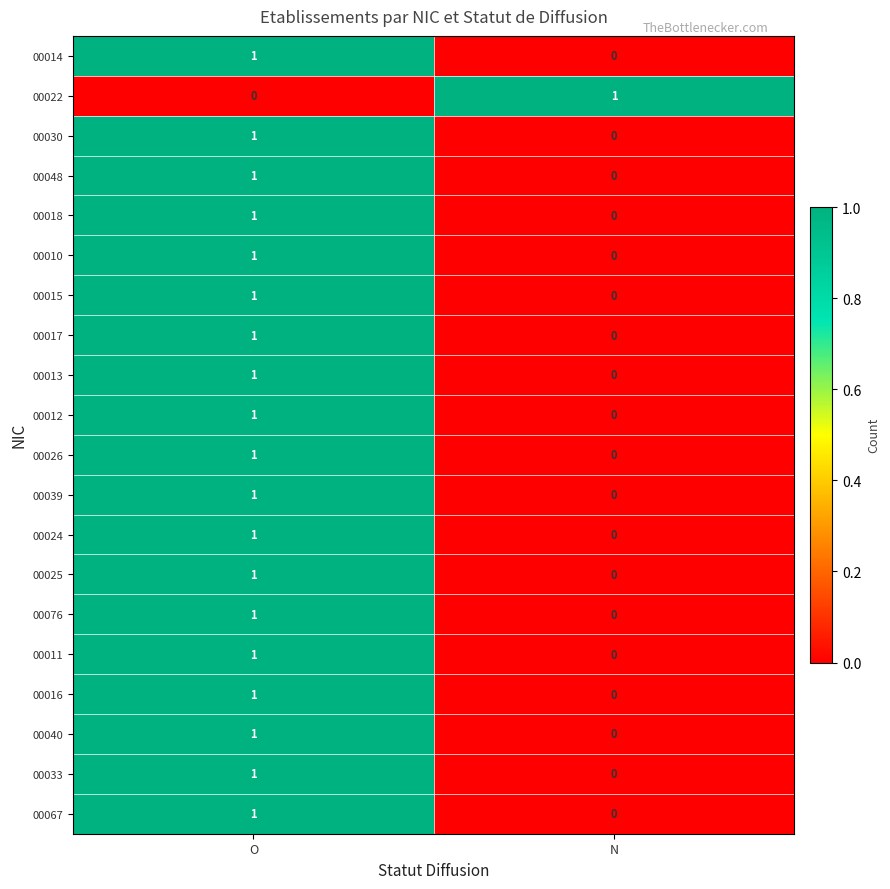

Which category has the lowest value in the 00067 series?

N